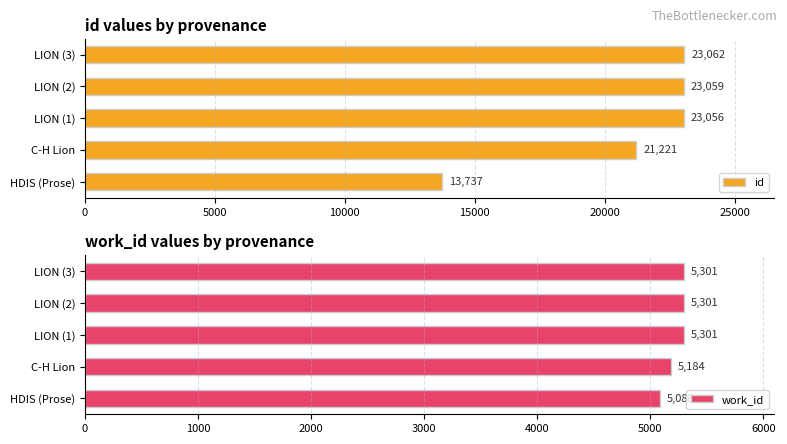

At which label does id reach its minimum?

HDIS (Prose)